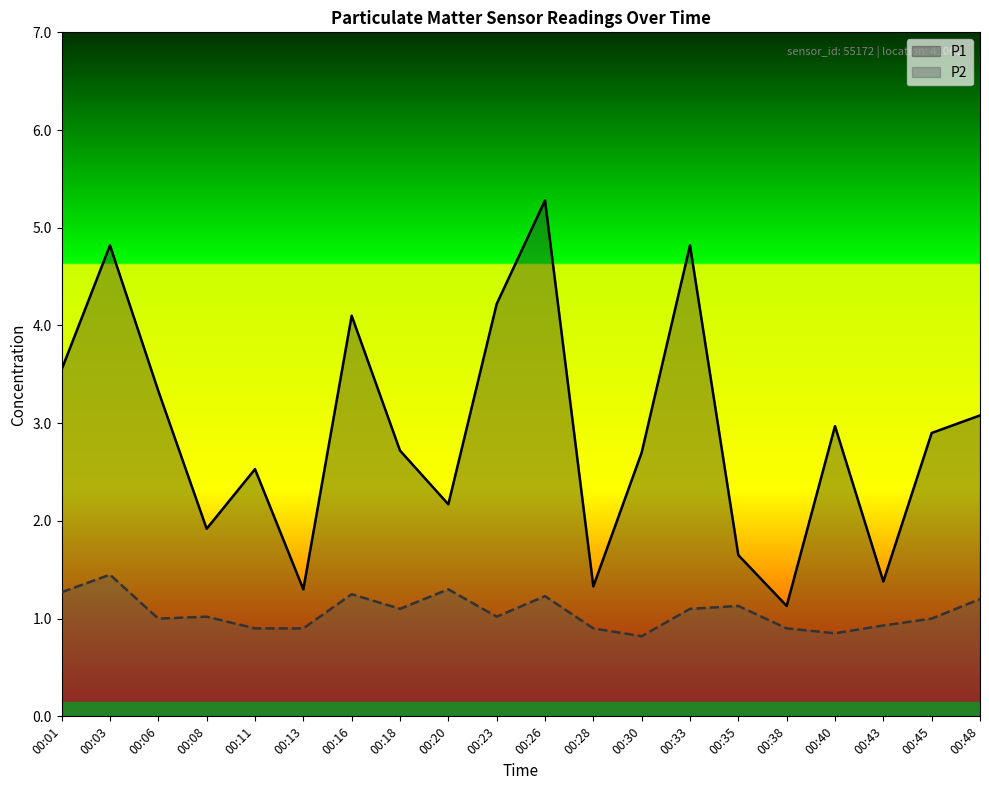

How many values in the P1 series are below 2?

6